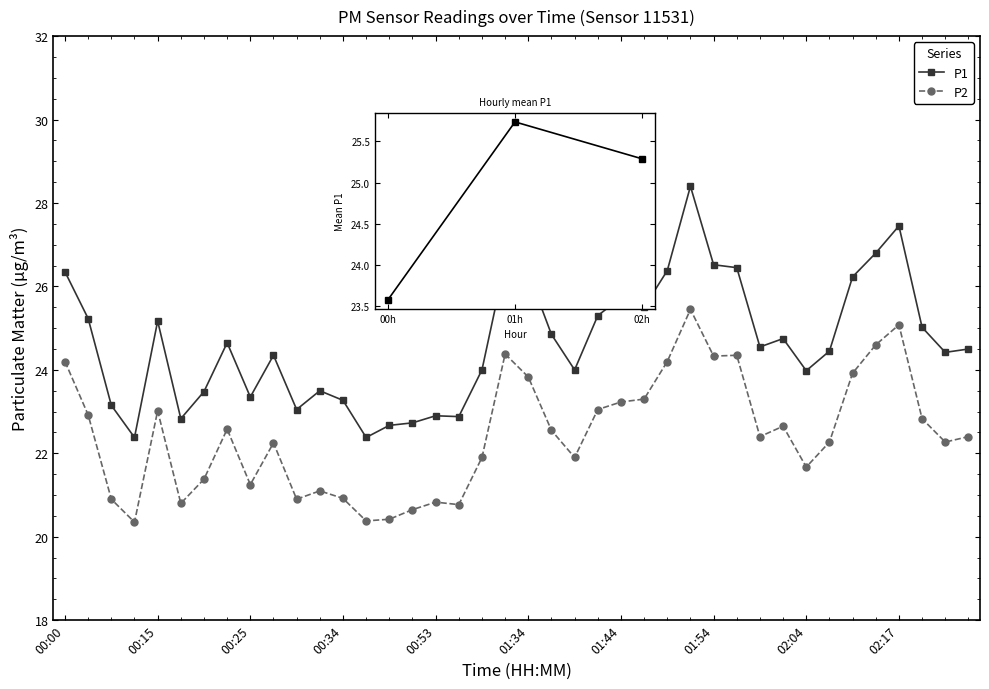

What is the difference between the second highest and second lowest values in the P1 series?

5.1